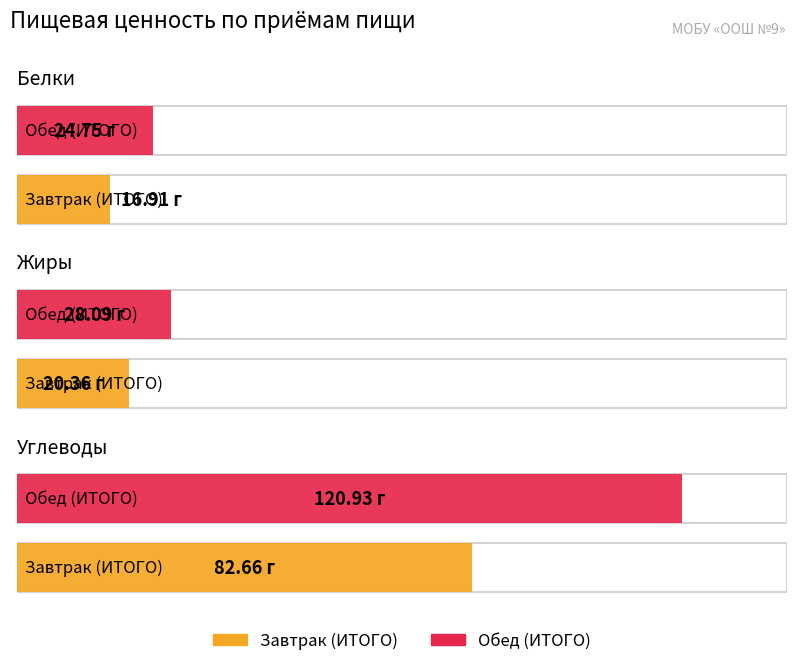

Reading left to right, transcribe all the data shown in this chart.

Белки: 16.9	24.8
Жиры: 20.4	28.1
Углеводы: 82.7	120.9